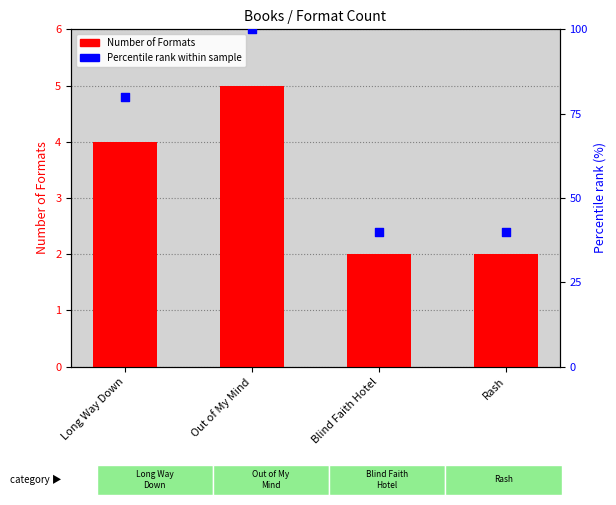

Which series has the largest Y range (max minus min)?

Percentile rank